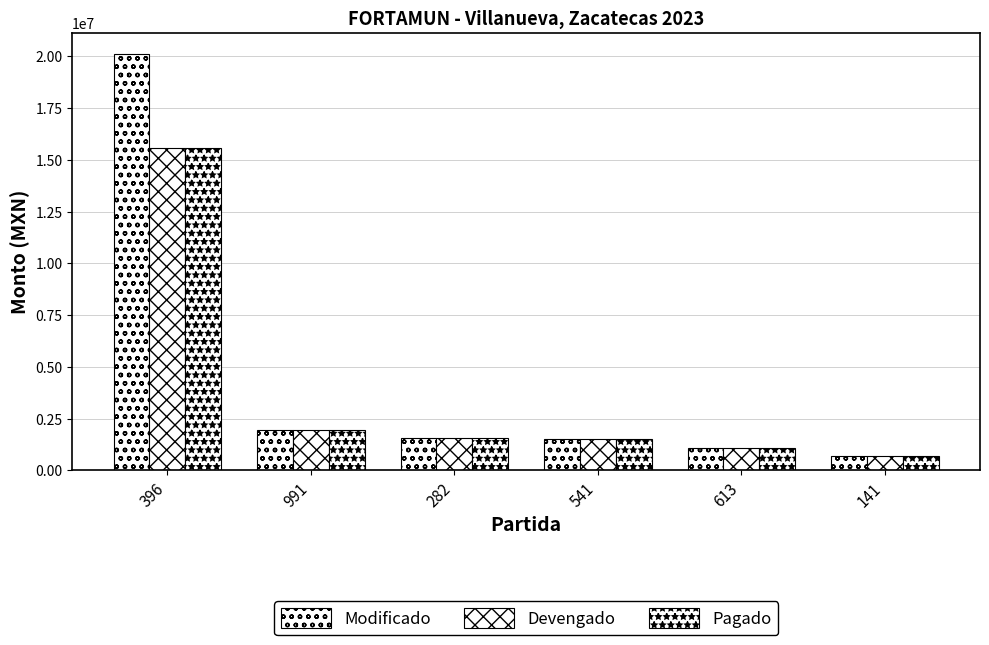

Count the number of data series in this chart.

3